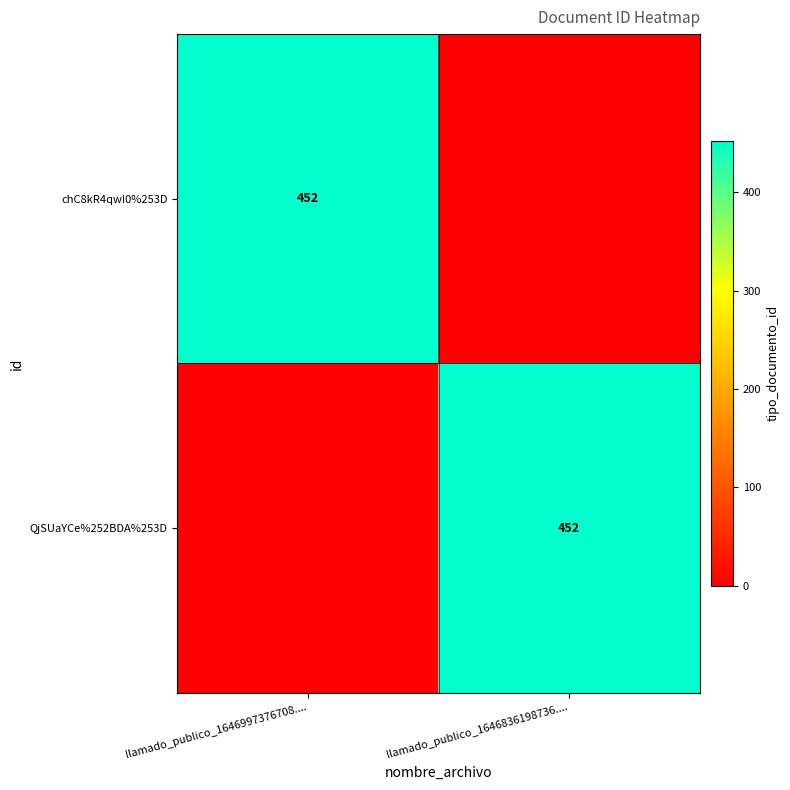

Is it true that QjSUaYCe%252BDA%253D equals 452 at llamado_publico_1646836198736....?

True